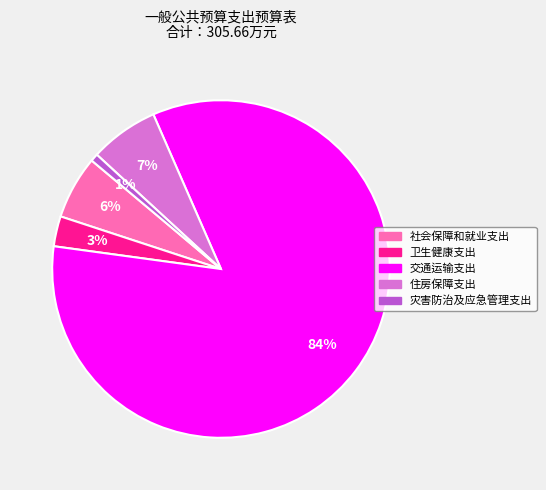

How many segments does this pie chart have?

5